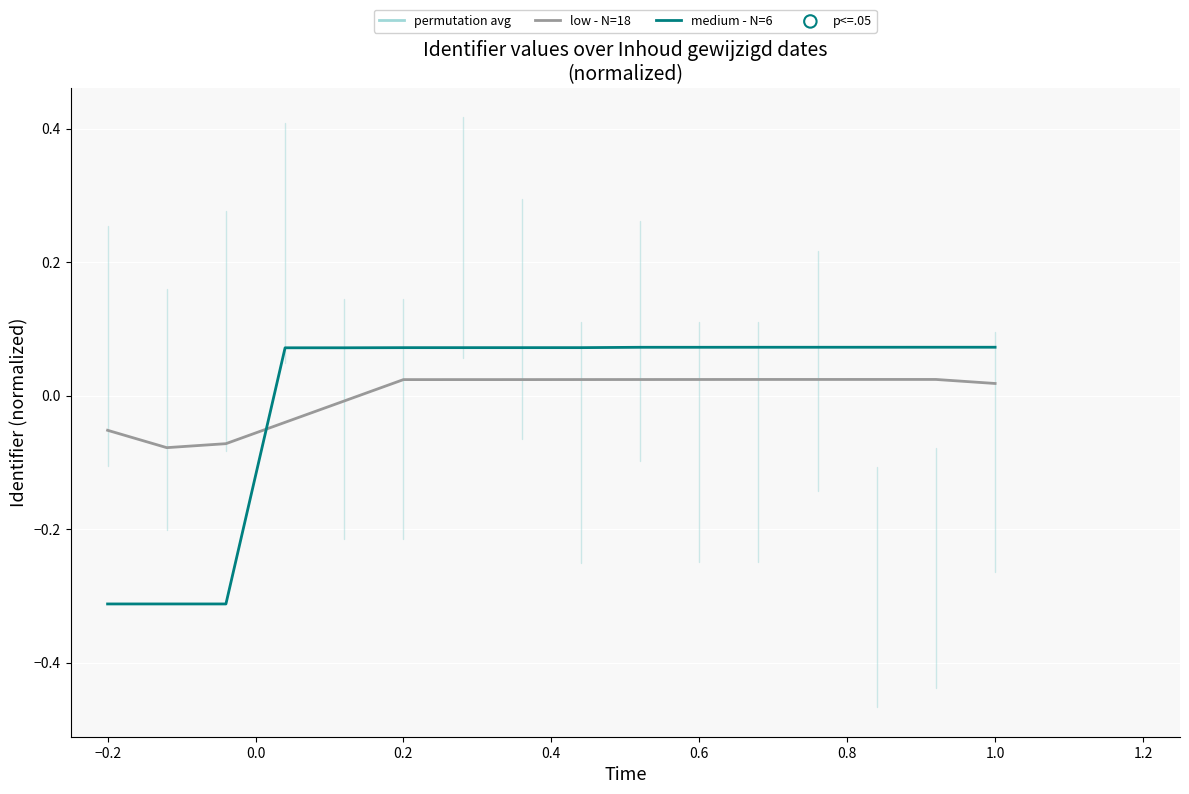

List the series in order of their peak value, lowest first.

low - N=18, medium - N=6